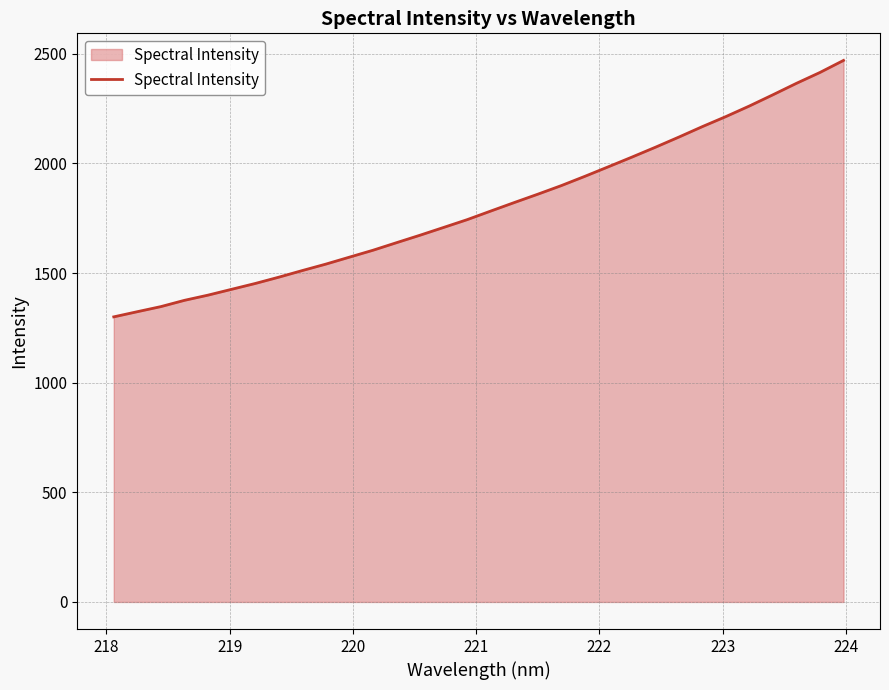

Reading right to left, list all the values displayed in this chart.

2469.8	2414.9	2365.4	2313.2	2262.0	2213.8	2168.0	2120.2	2073.7	2028.7	1984.6	1941.0	1898.7	1859.5	1821.4	1782.6	1743.5	1707.9	1672.6	1638.4	1604.0	1572.4	1540.7	1511.4	1481.1	1452.3	1425.9	1399.3	1375.6	1347.0	1323.8	1300.2